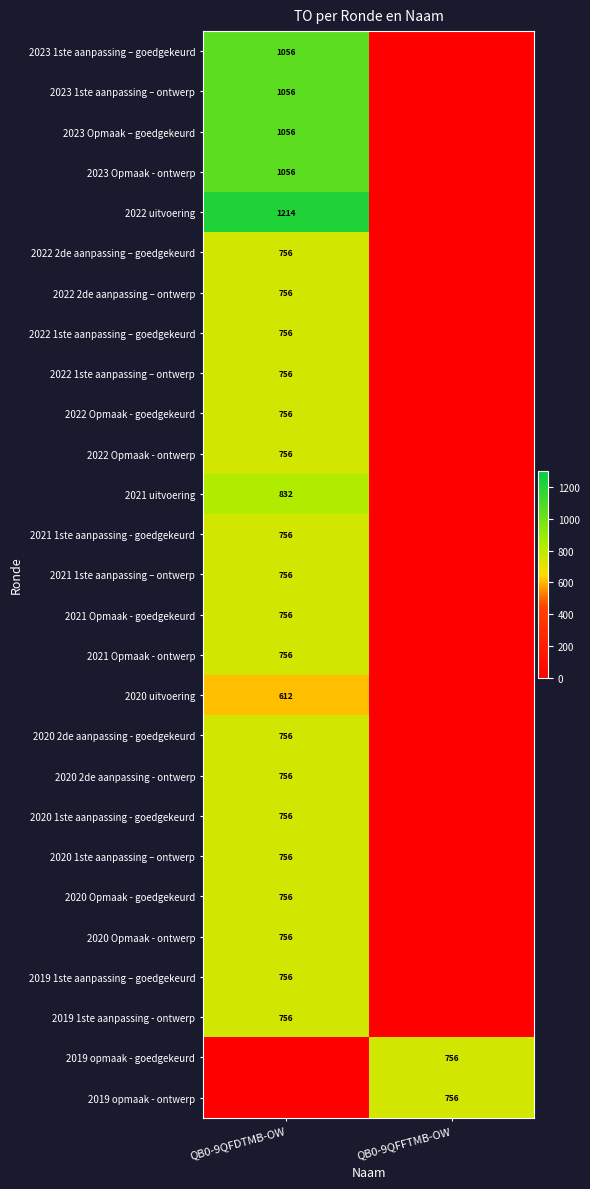

Which has a higher value, QB0-9QFDTMB-OW or QB0-9QFFTMB-OW?

QB0-9QFDTMB-OW